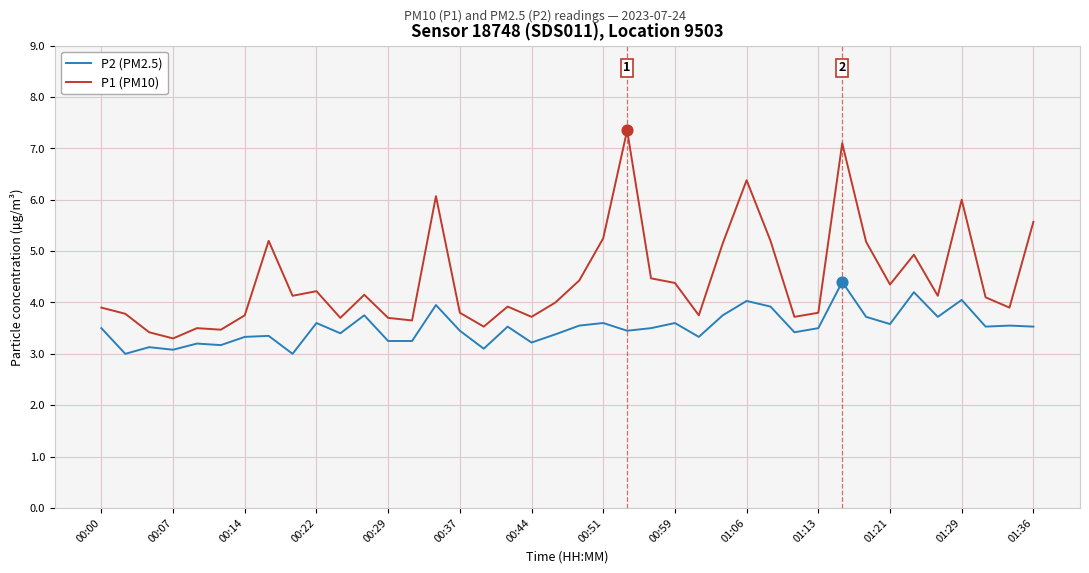

What is the difference between the maximum and minimum values in the P2 (PM2.5) series?

1.4